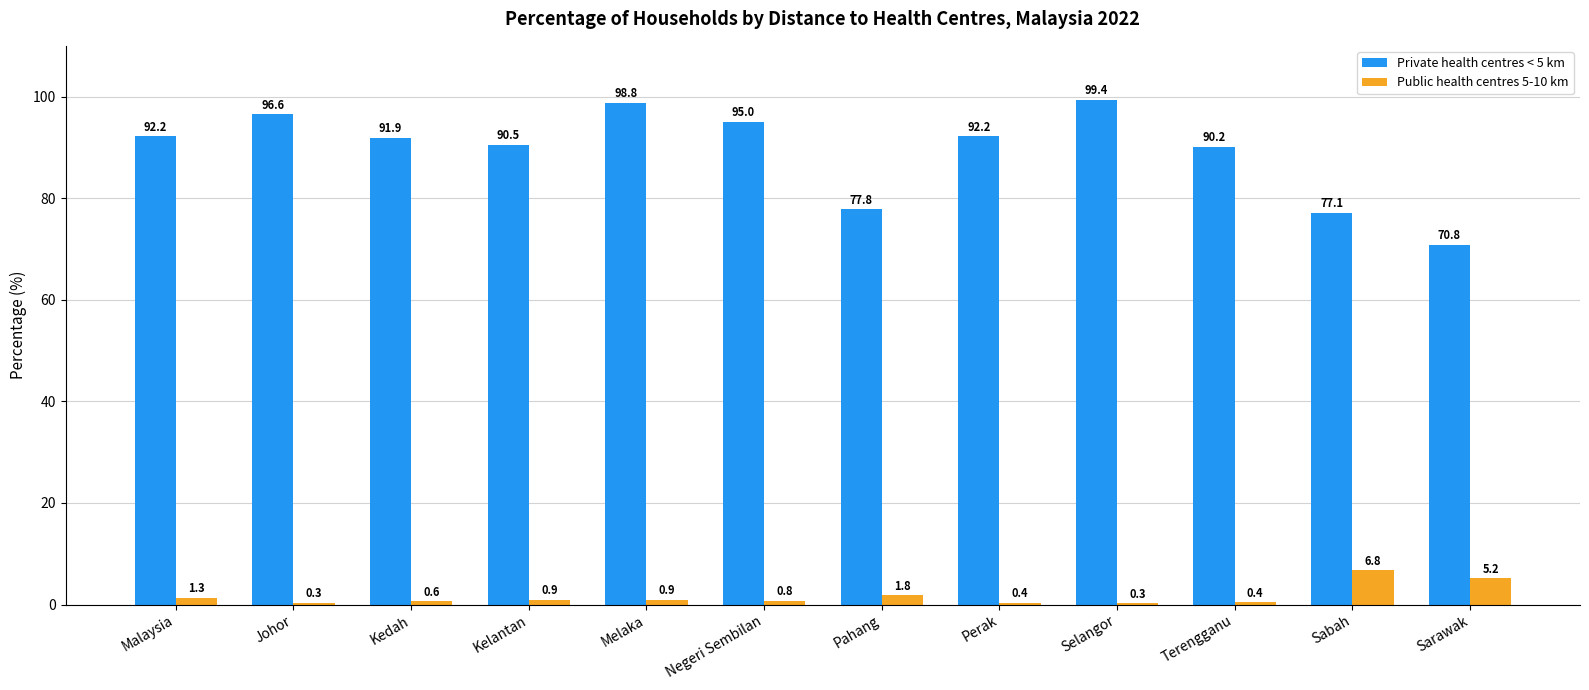

Where is Public health centres 5-10 km nearest to the value 3?

Pahang